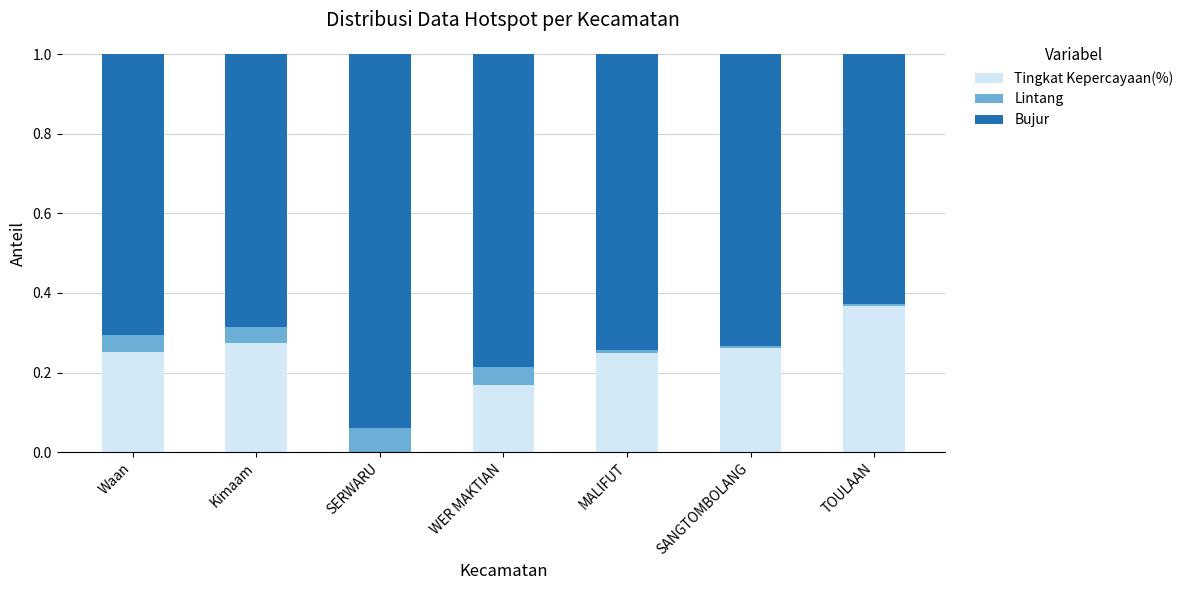

What is the total value across all series at SERWARU?

1.0